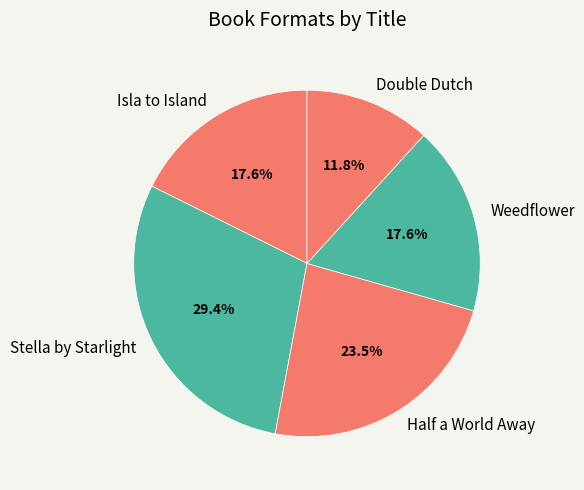

What is the largest slice in the pie chart?

Stella by Starlight